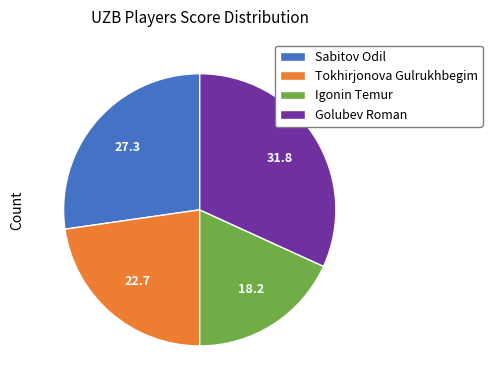

Do Sabitov Odil and Golubev Roman together represent more than half of the pie?

Yes